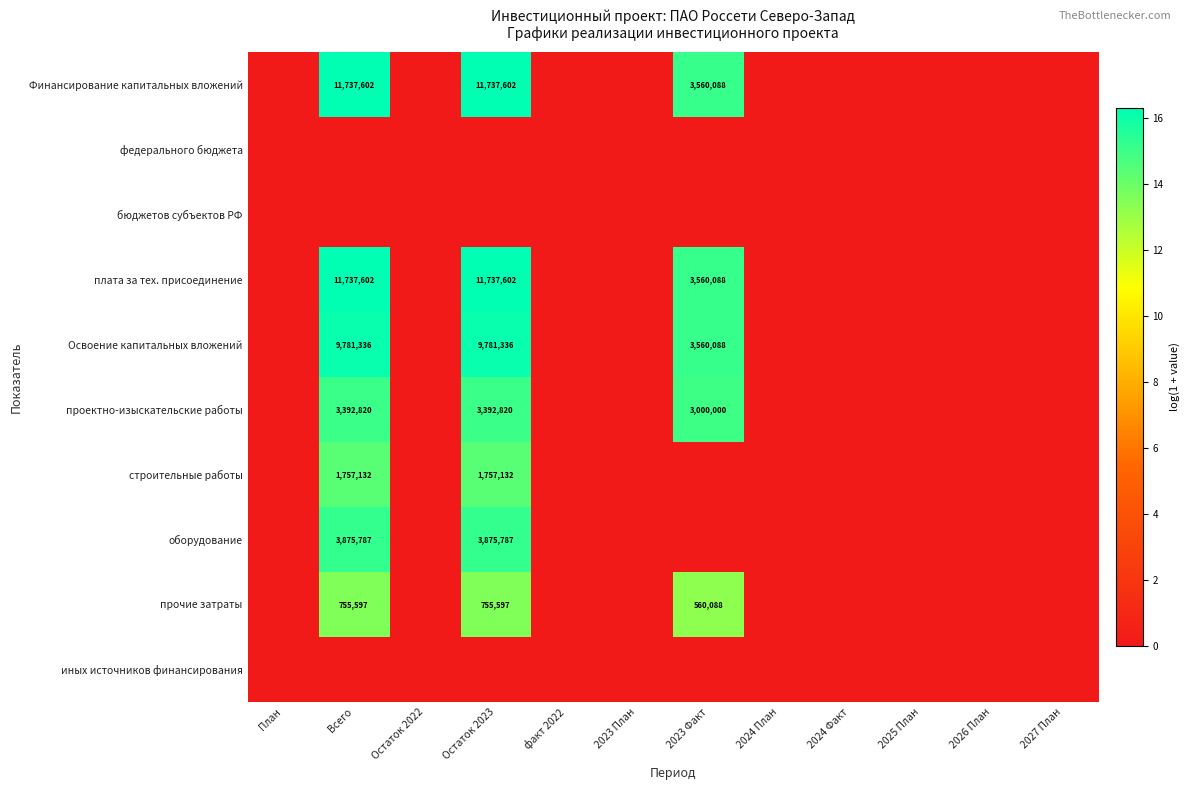

Is it true that оборудование equals 947403 at Всего?

False